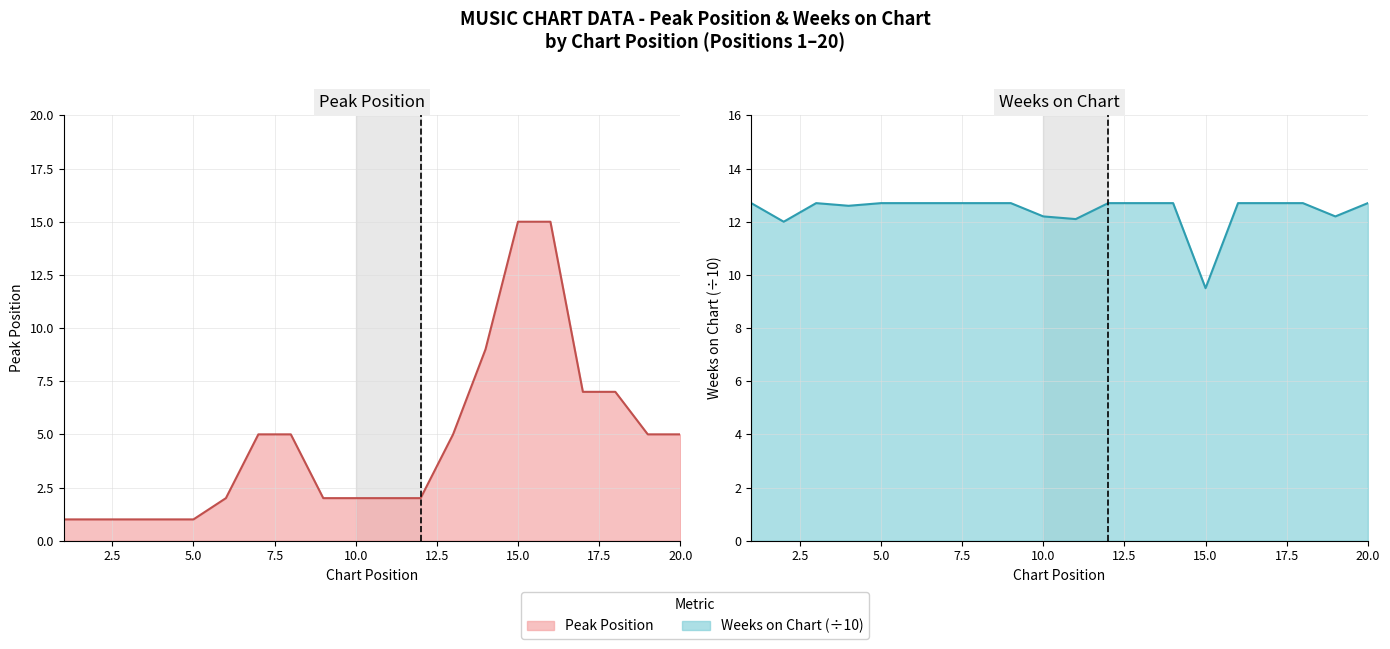

What is the smallest value displayed?

1.0